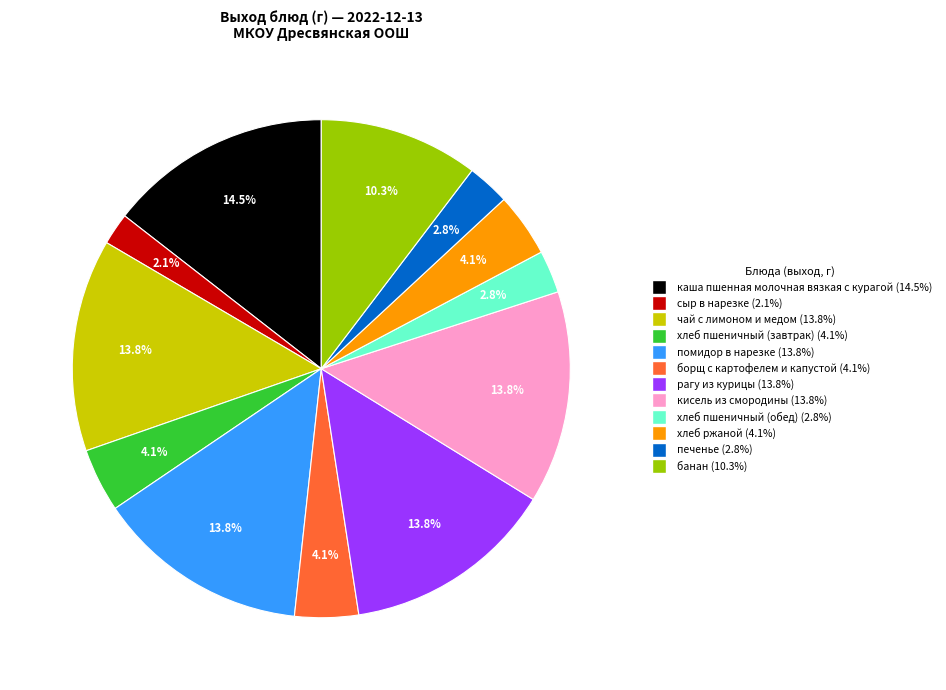

Which has a higher value, печенье or борщ с картофелем и капустой?

борщ с картофелем и капустой